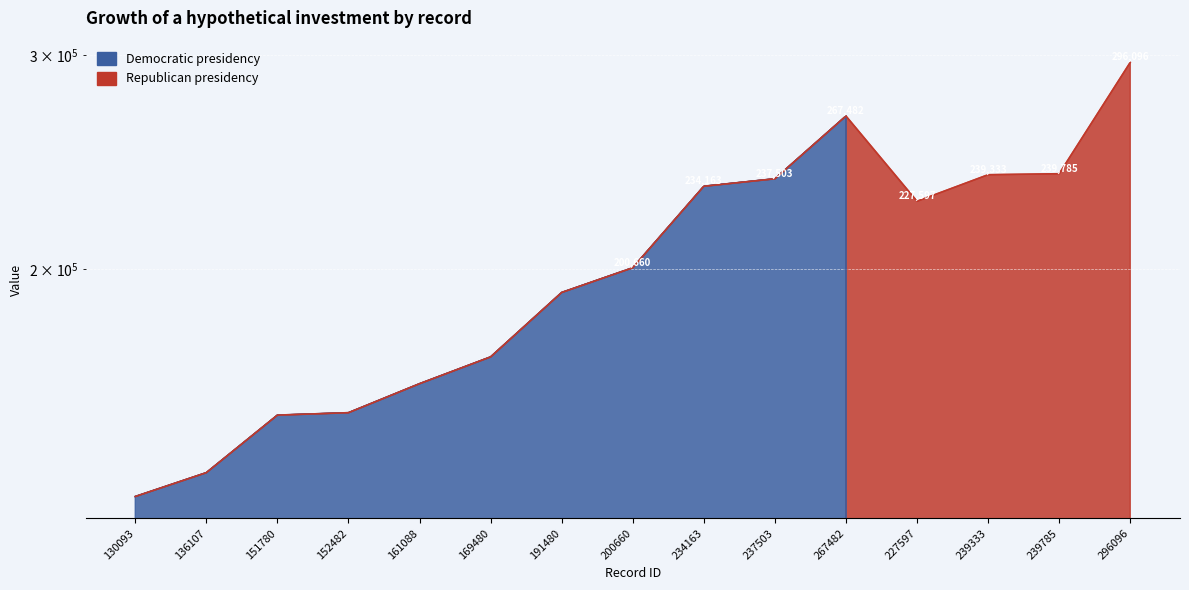

Where is the first local maximum?

267482